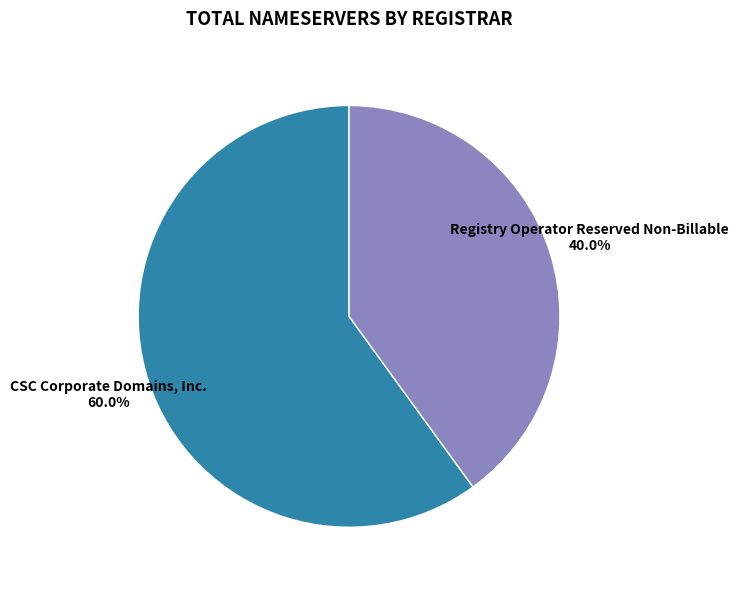

What is the total percentage of CSC Corporate Domains, Inc. and Registry Operator Reserved Non-Billable?

100.0%